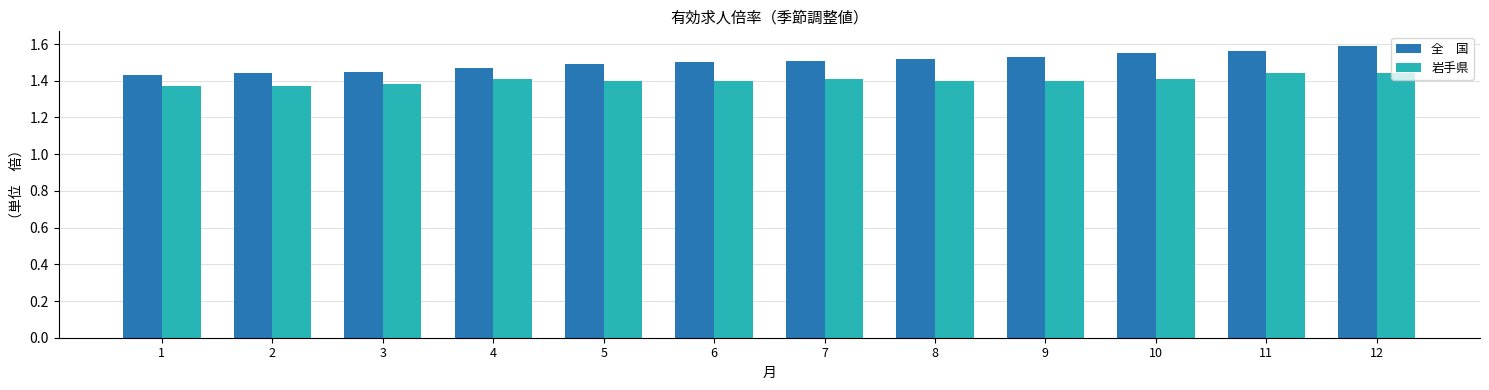

What is the total value across all series at 4?

2.9